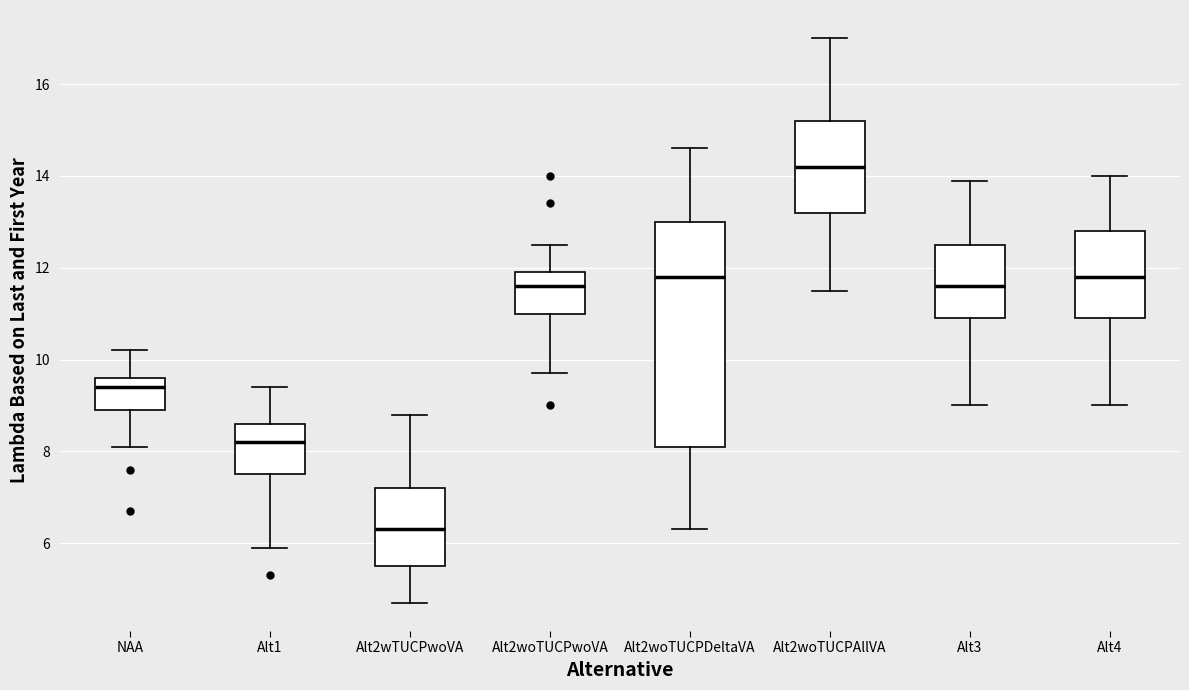

Which box is the tallest, from its lower edge to its upper edge?

Alt2woTUCPDeltaVA